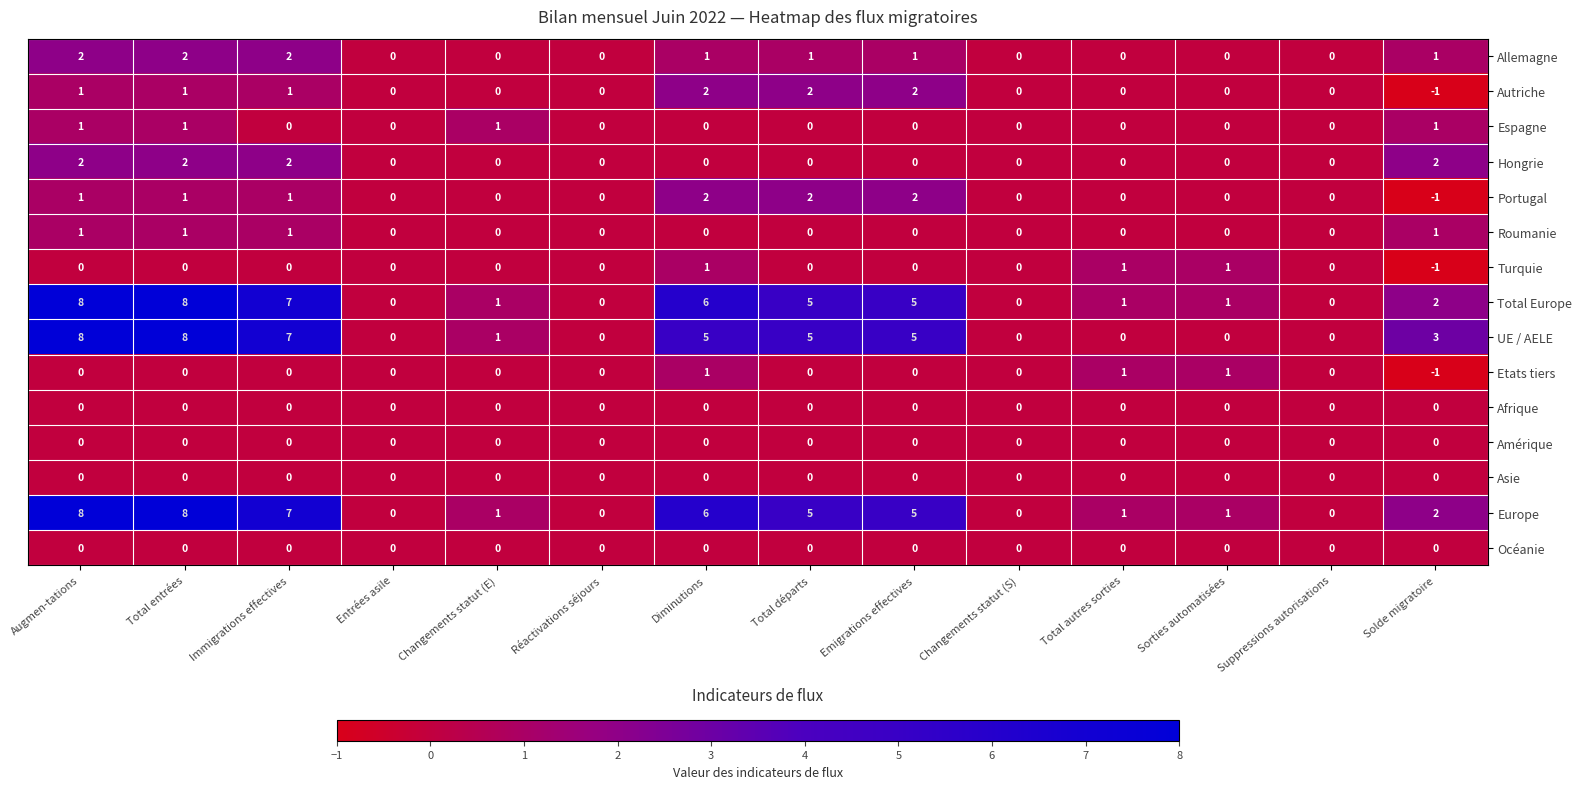

What is the total value across all series at Augmen-tations?

32